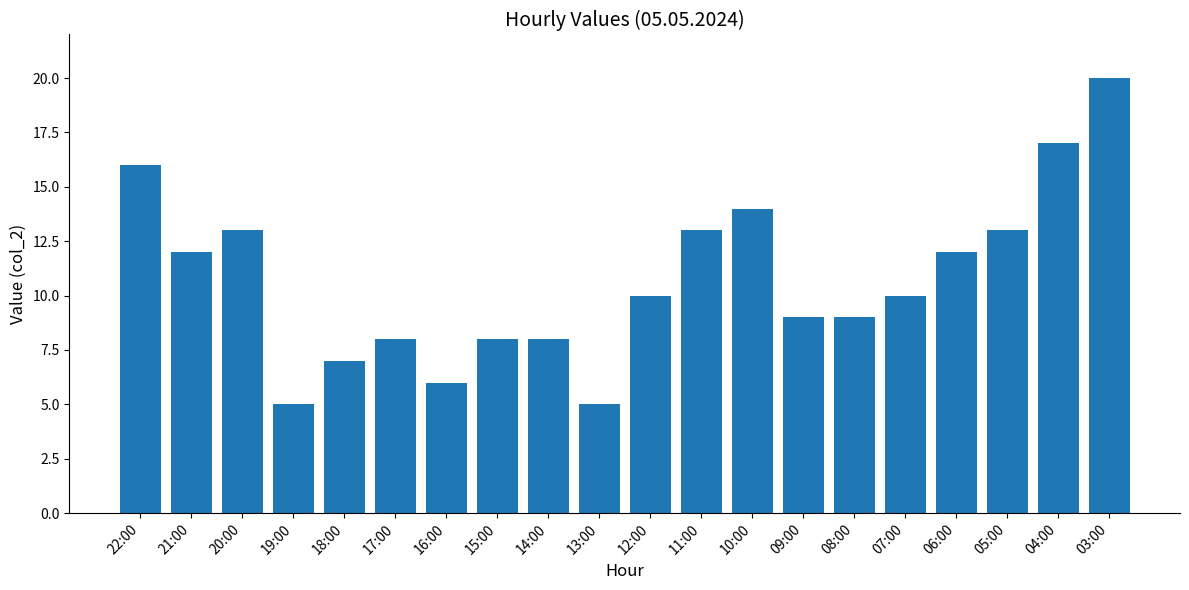

Which label corresponds to the largest value in the chart?

03:00